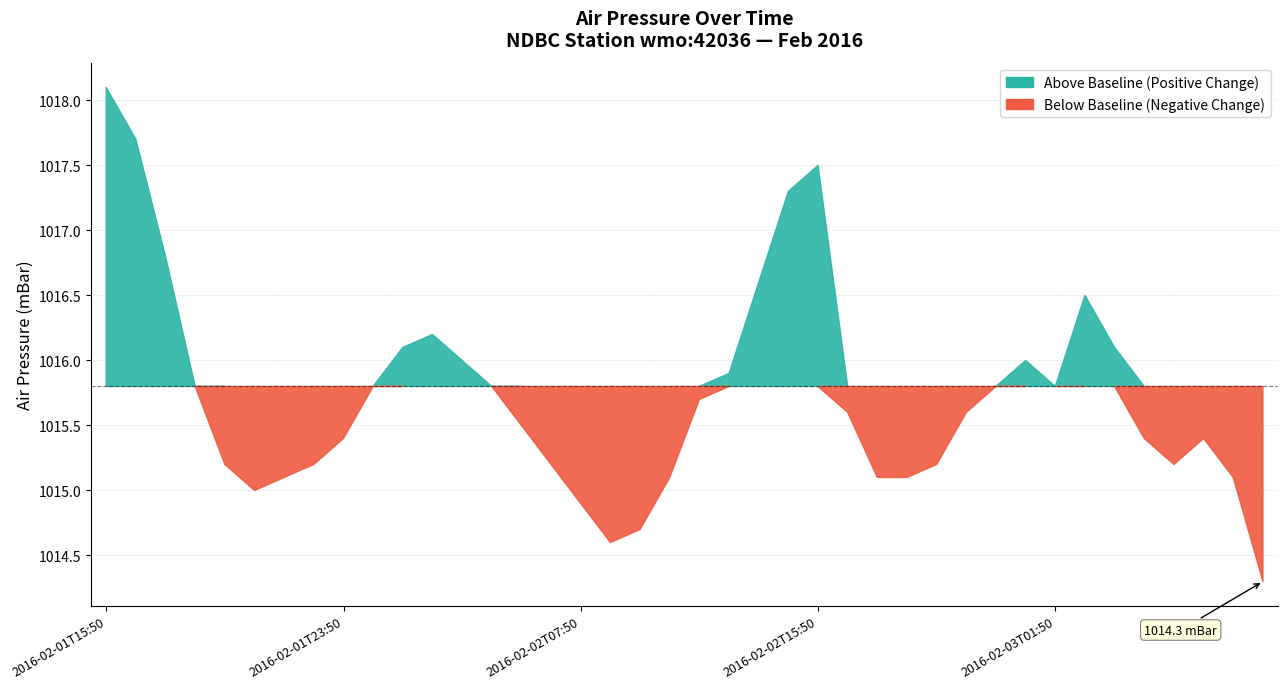

What is the approximate value at 2016-02-02T19:50?

1015.1